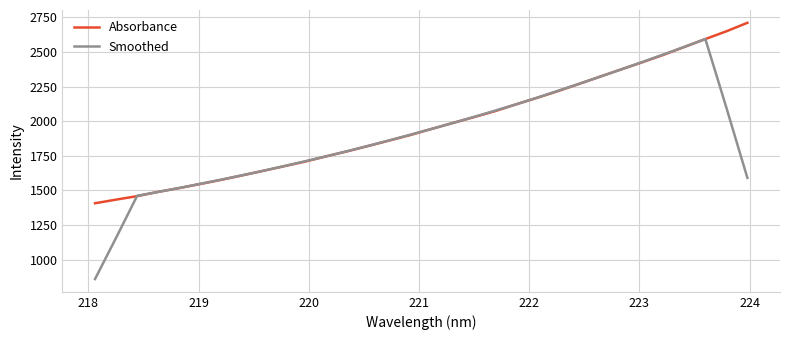

Rank the series by their maximum value, from lowest to highest.

Smoothed, Absorbance